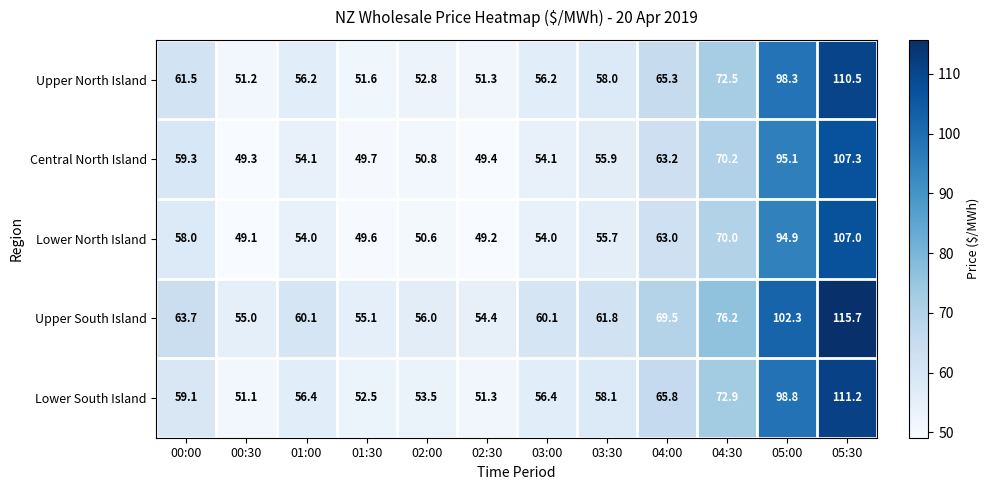

List the series in order of their peak value, highest first.

Upper South Island, Lower South Island, Upper North Island, Central North Island, Lower North Island